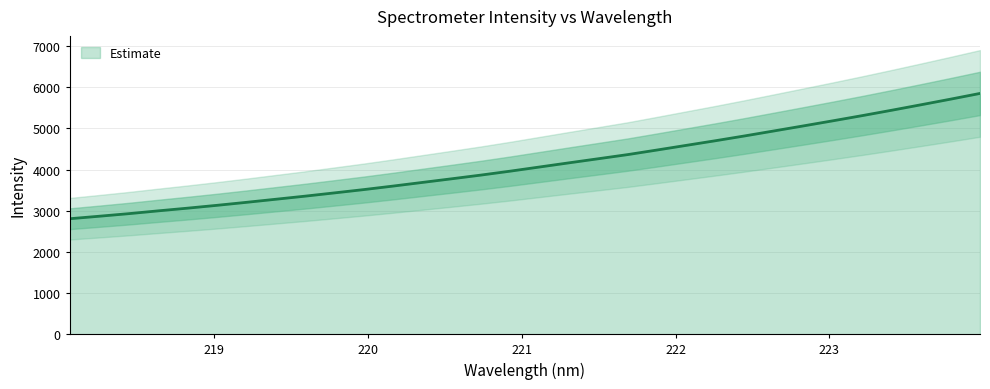

What is the maximum value shown in the chart?

5850.7